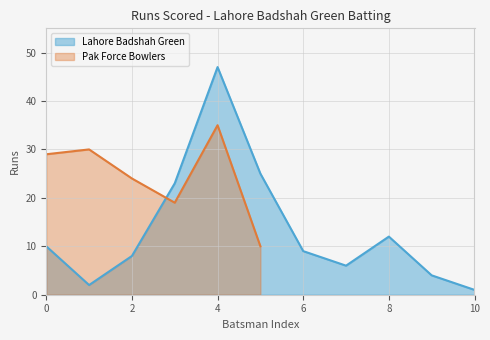

At which label does Lahore Badshah Green reach its peak?

4